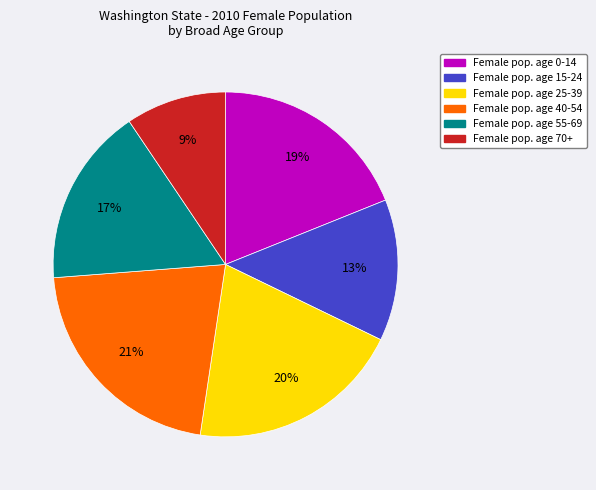

Is there a majority slice in this chart?

No